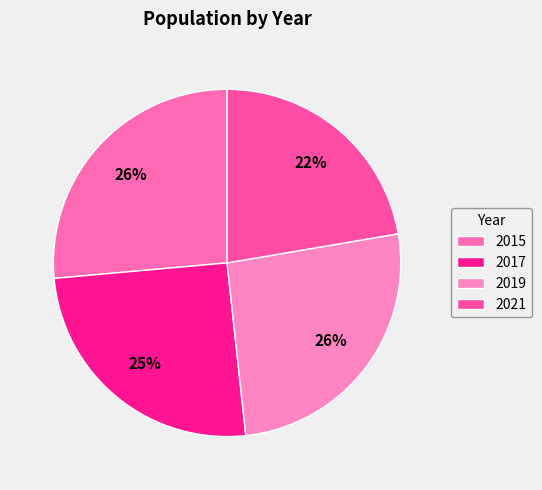

Which category has the smallest portion of the pie?

2021